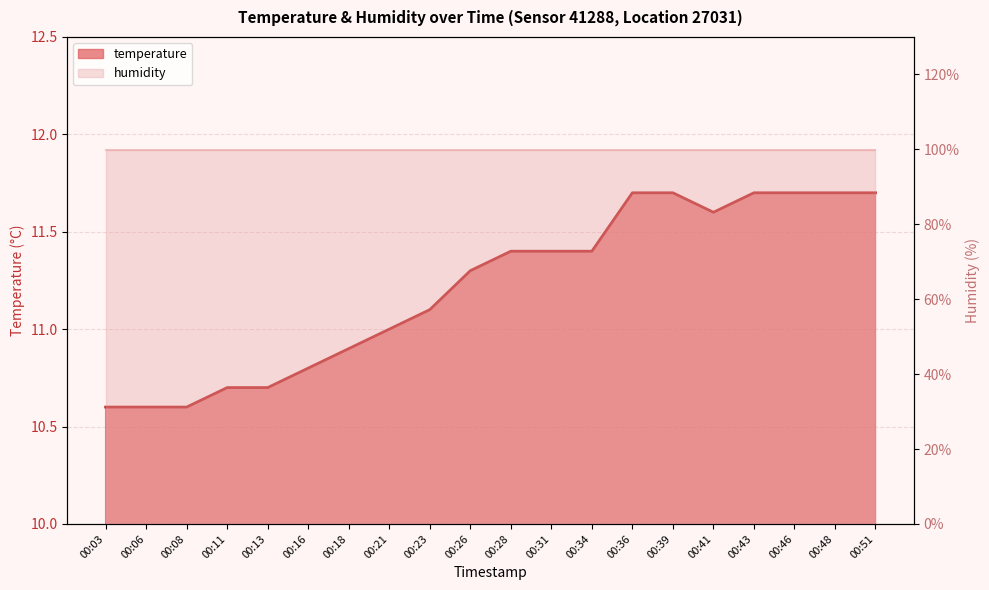

At which label is the value closest to 11?

00:21